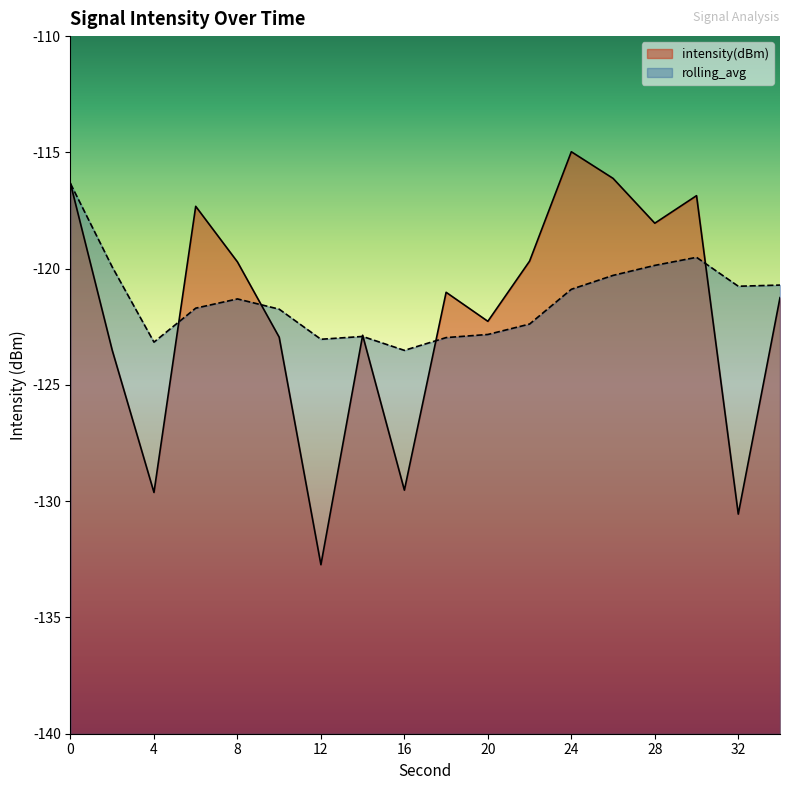

Which series has the widest spread of values?

intensity(dBm)